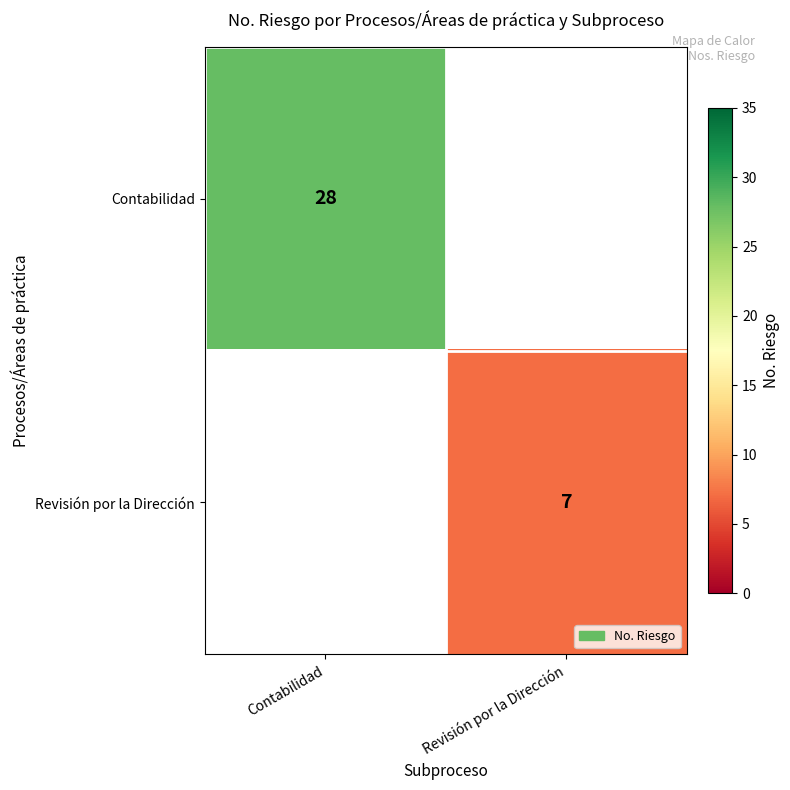

The Revisión por la Dirección series shows 12 at Revisión por la Dirección. True or false?

False